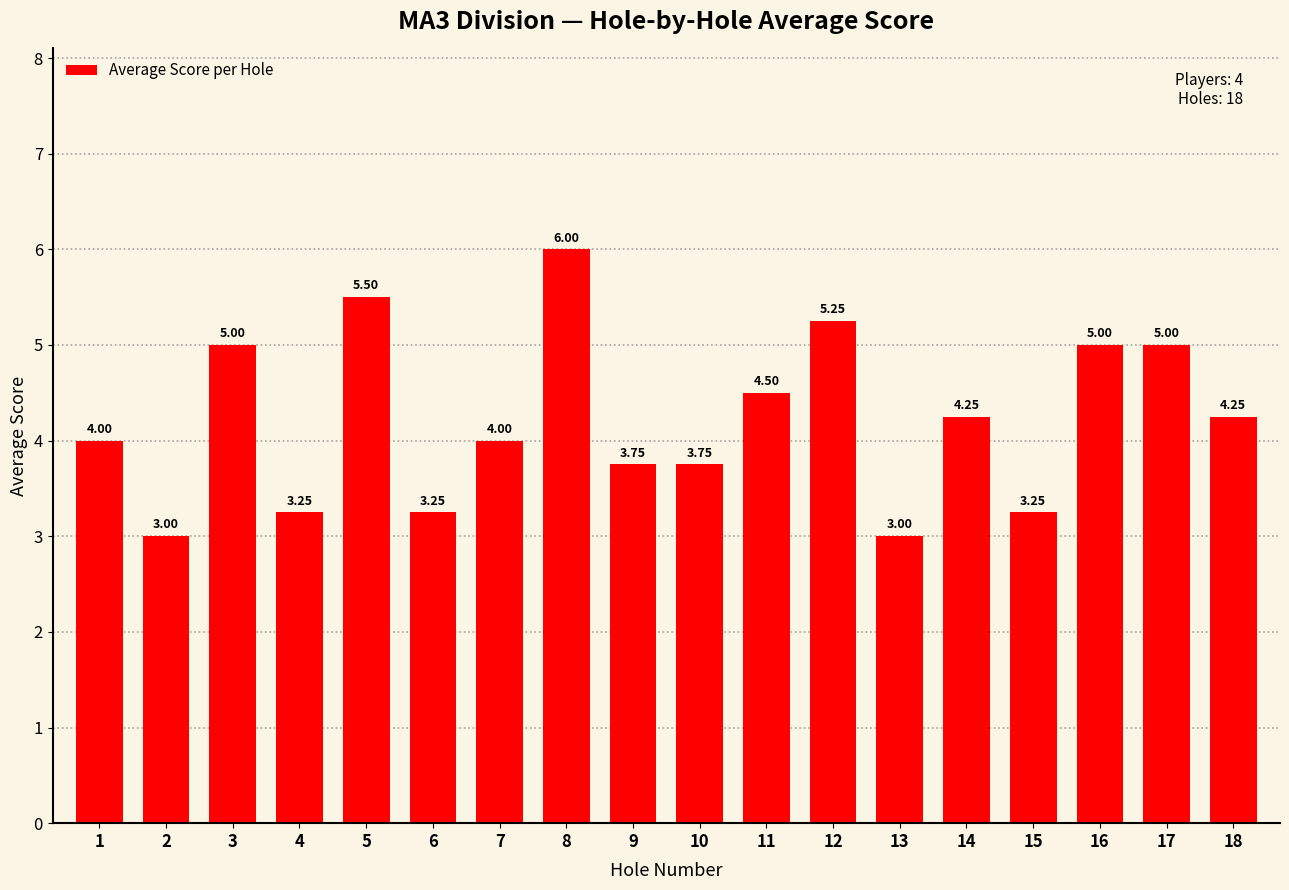

How many data points are less than 4?

7